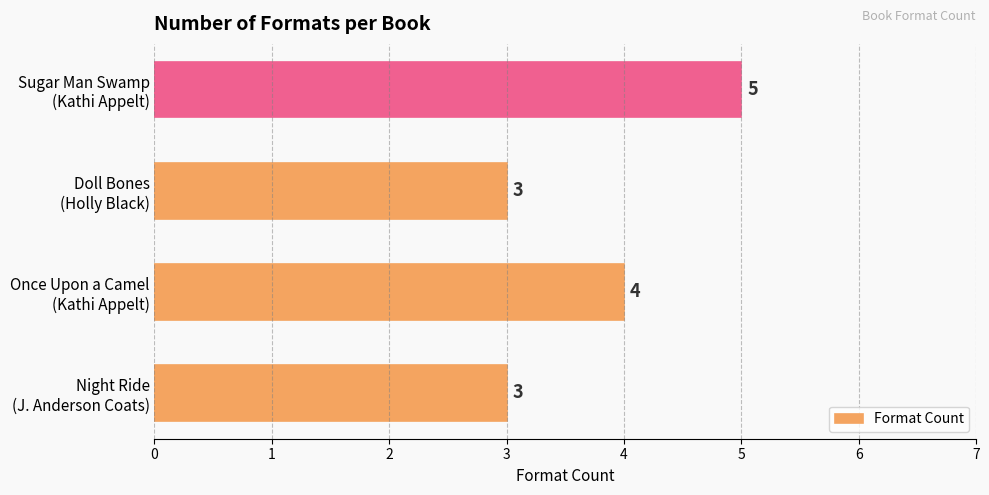

Where is the data nearest to the value 4?

Once Upon a Camel
(Kathi Appelt)